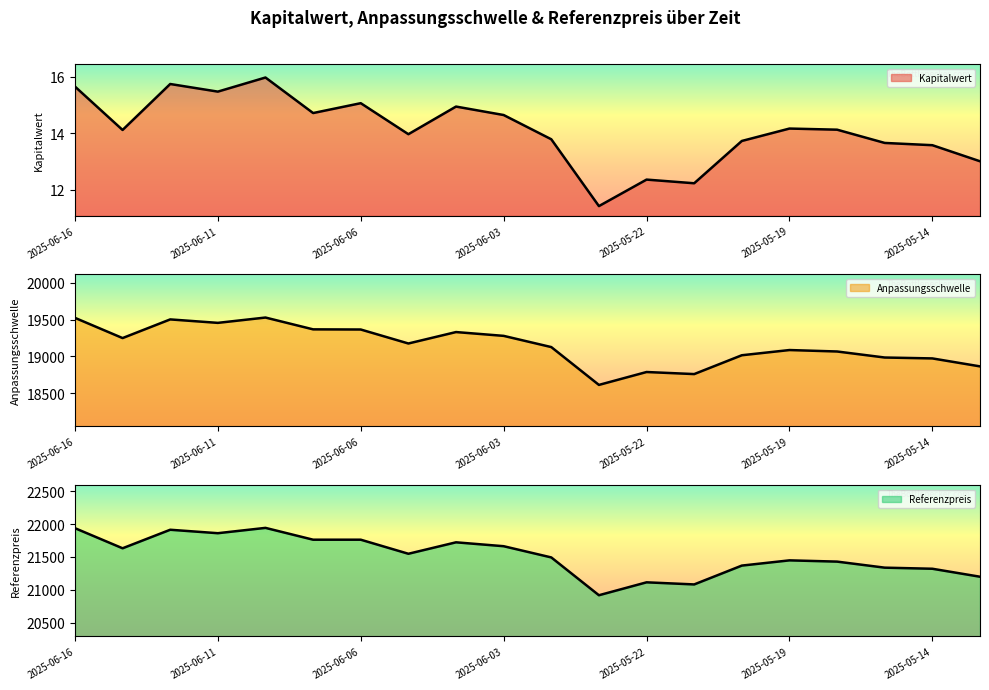

True or false: Kapitalwert and Anpassungsschwelle intersect in this chart.

False